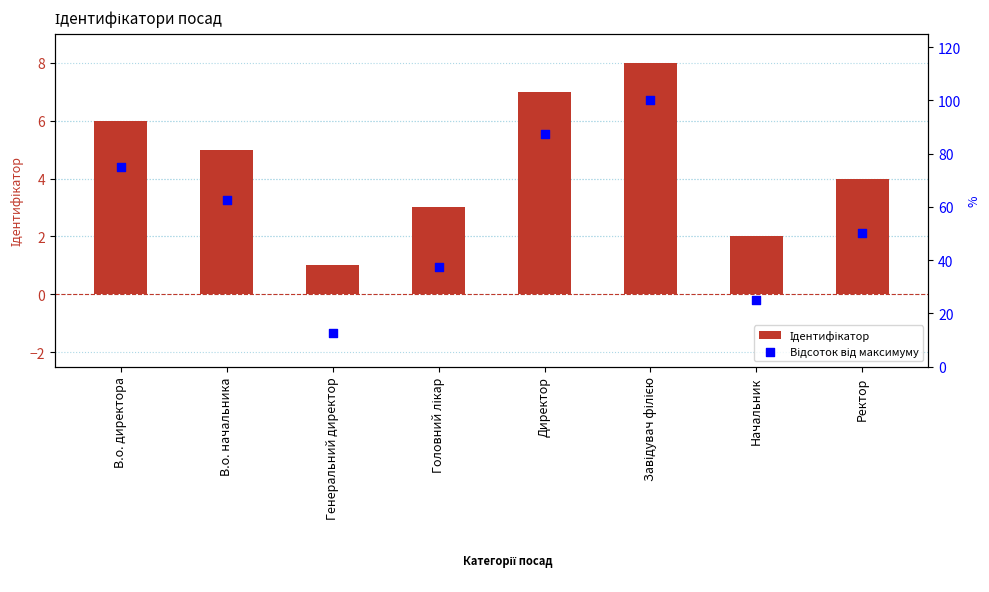

Which series has the largest total across all categories?

Відсоток від максимуму